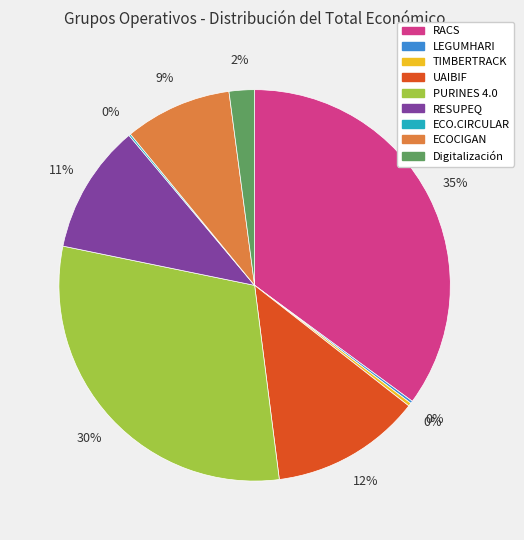

Which has a higher value, Digitalización or ECOCIGAN?

ECOCIGAN